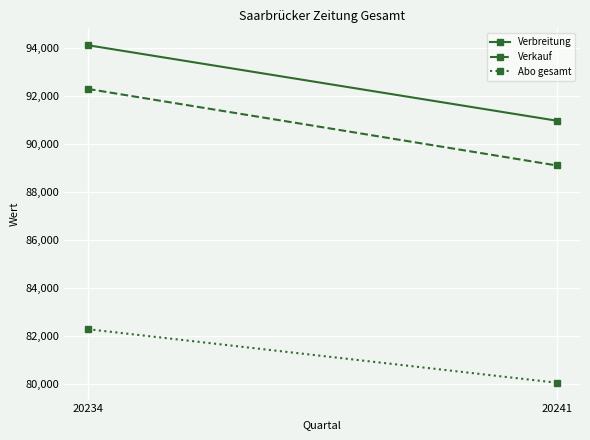

Between 20234 and 20241, which is larger?

20234